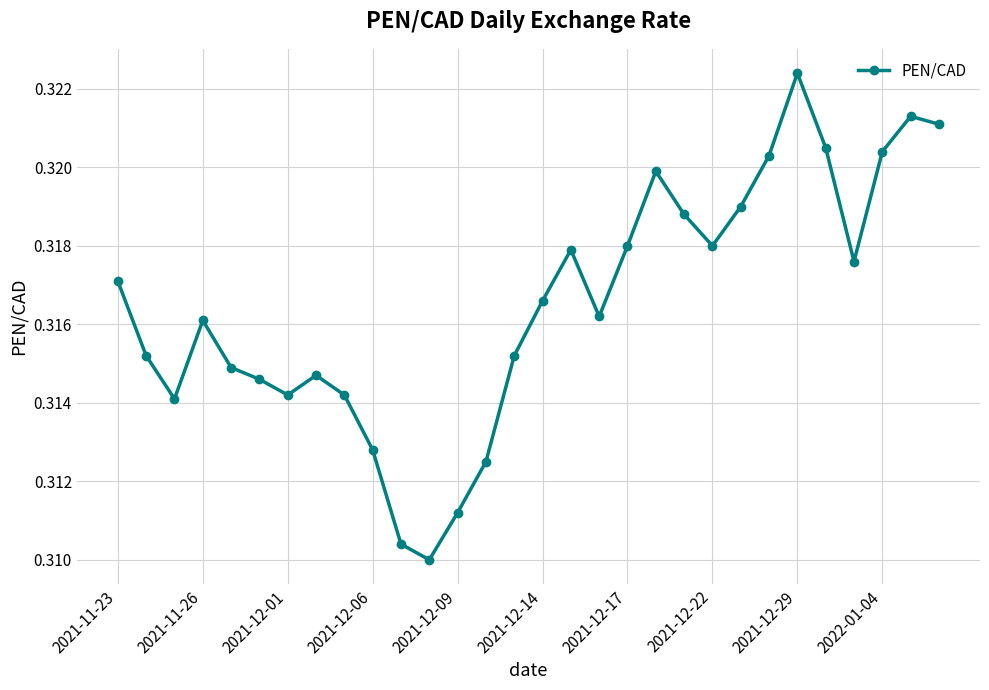

What is the sum of all values?

9.5